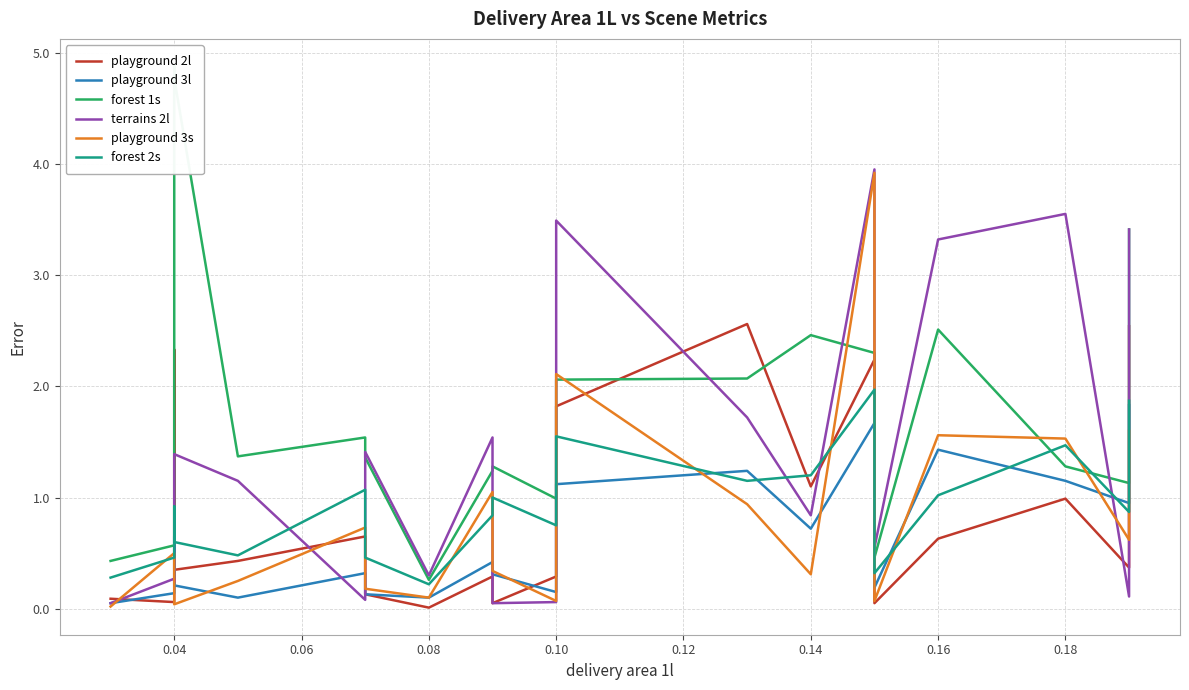

Where do playground 3s and forest 1s first cross each other?

0.10 and 0.10